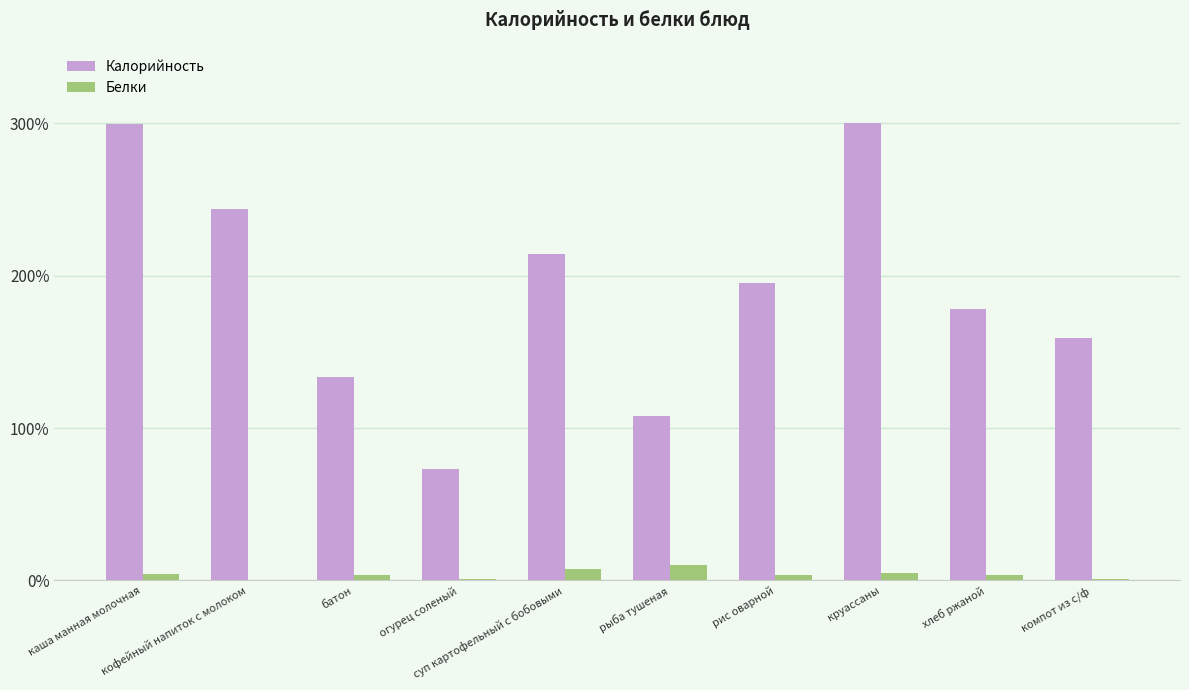

Which series has the widest spread of values?

Калорийность